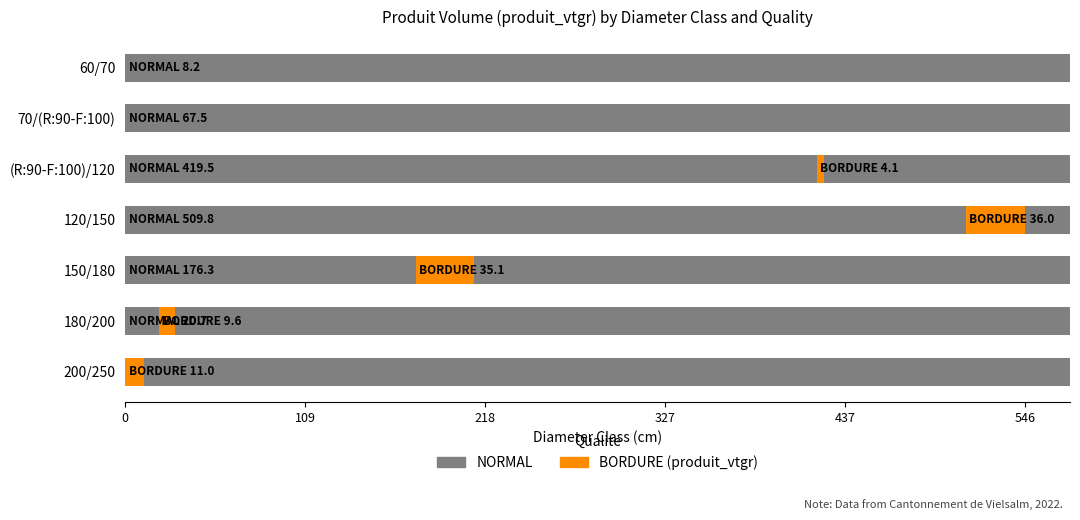

What is the difference between the second highest and minimum values in the BORDURE (produit_vtgr) series?

35.1